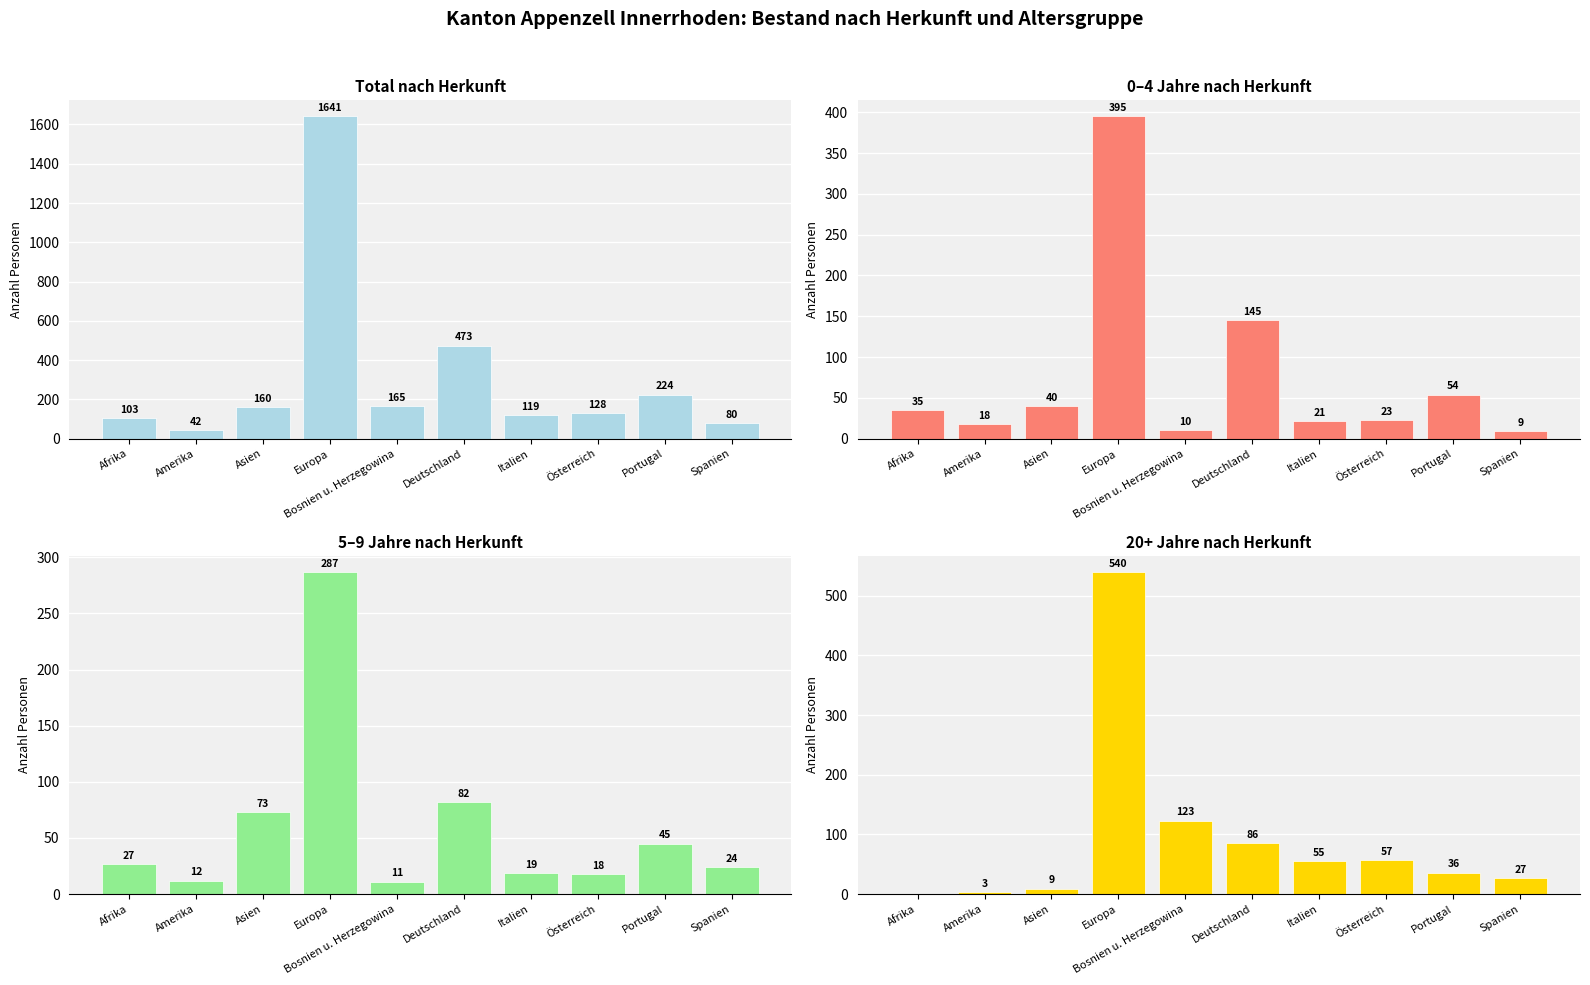

What is the greatest value displayed?

1641